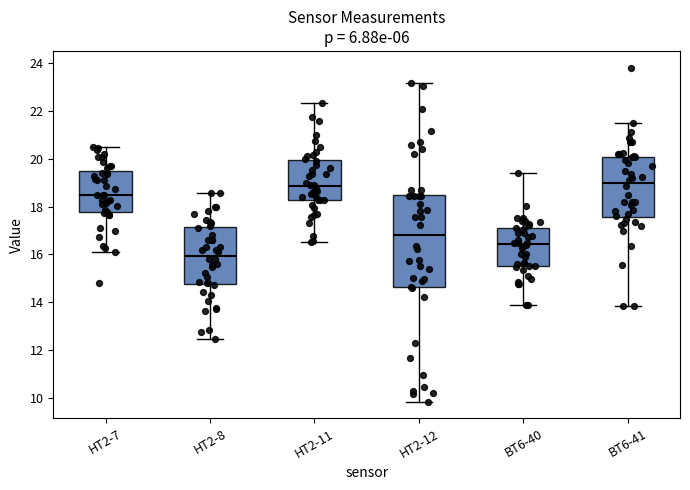

Reading left to right, transcribe this box plot: for each box, give where its median line is, the range the box spans, and where its two whiskers end, as read against the y-axis. The values are not printed on the chart, so give them approximately, as read against the axis.

HT2-7: median 18.4, box 17.8 to 19.4, whiskers 16.0 to 20.4
HT2-8: median 16.0, box 14.8 to 17.2, whiskers 12.4 to 18.6
HT2-11: median 18.8, box 18.2 to 20.0, whiskers 16.4 to 22.4
HT2-12: median 16.8, box 14.6 to 18.4, whiskers 9.8 to 23.2
BT6-40: median 16.4, box 15.6 to 17.2, whiskers 14.0 to 19.4
BT6-41: median 19.0, box 17.6 to 20.0, whiskers 13.8 to 21.4